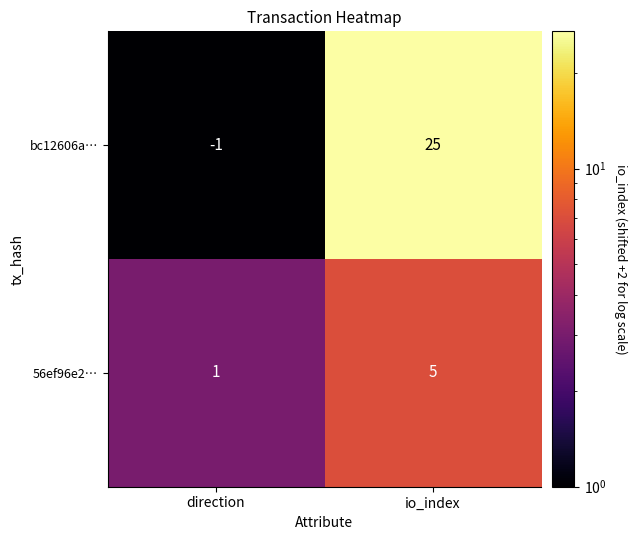

Reading left to right, transcribe all the data shown in this chart.

bc12606a…: -1	25
56ef96e2…: 1	5